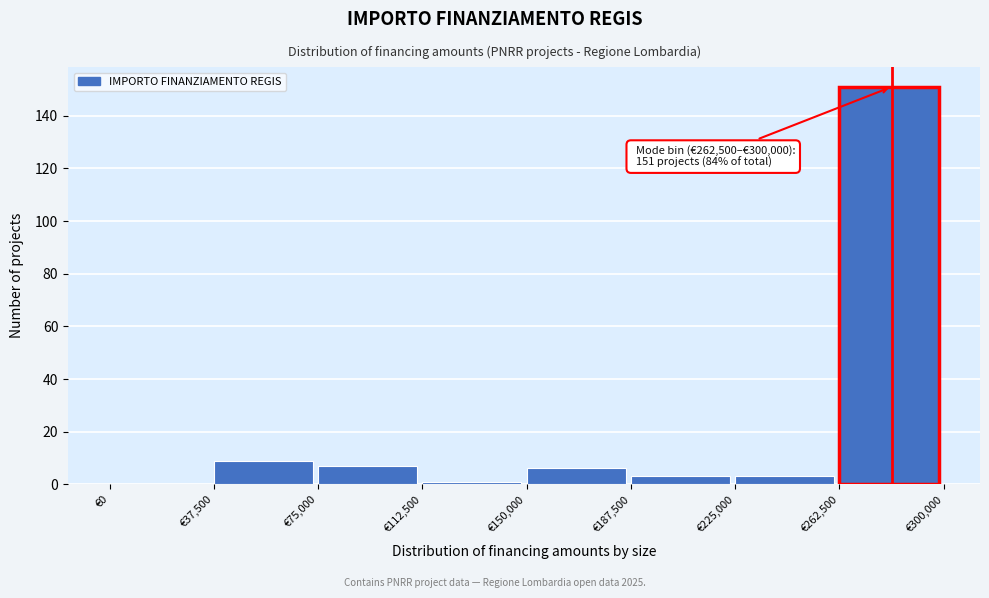

Over which range of the x-axis is the bar tallest?

262500 to 300000